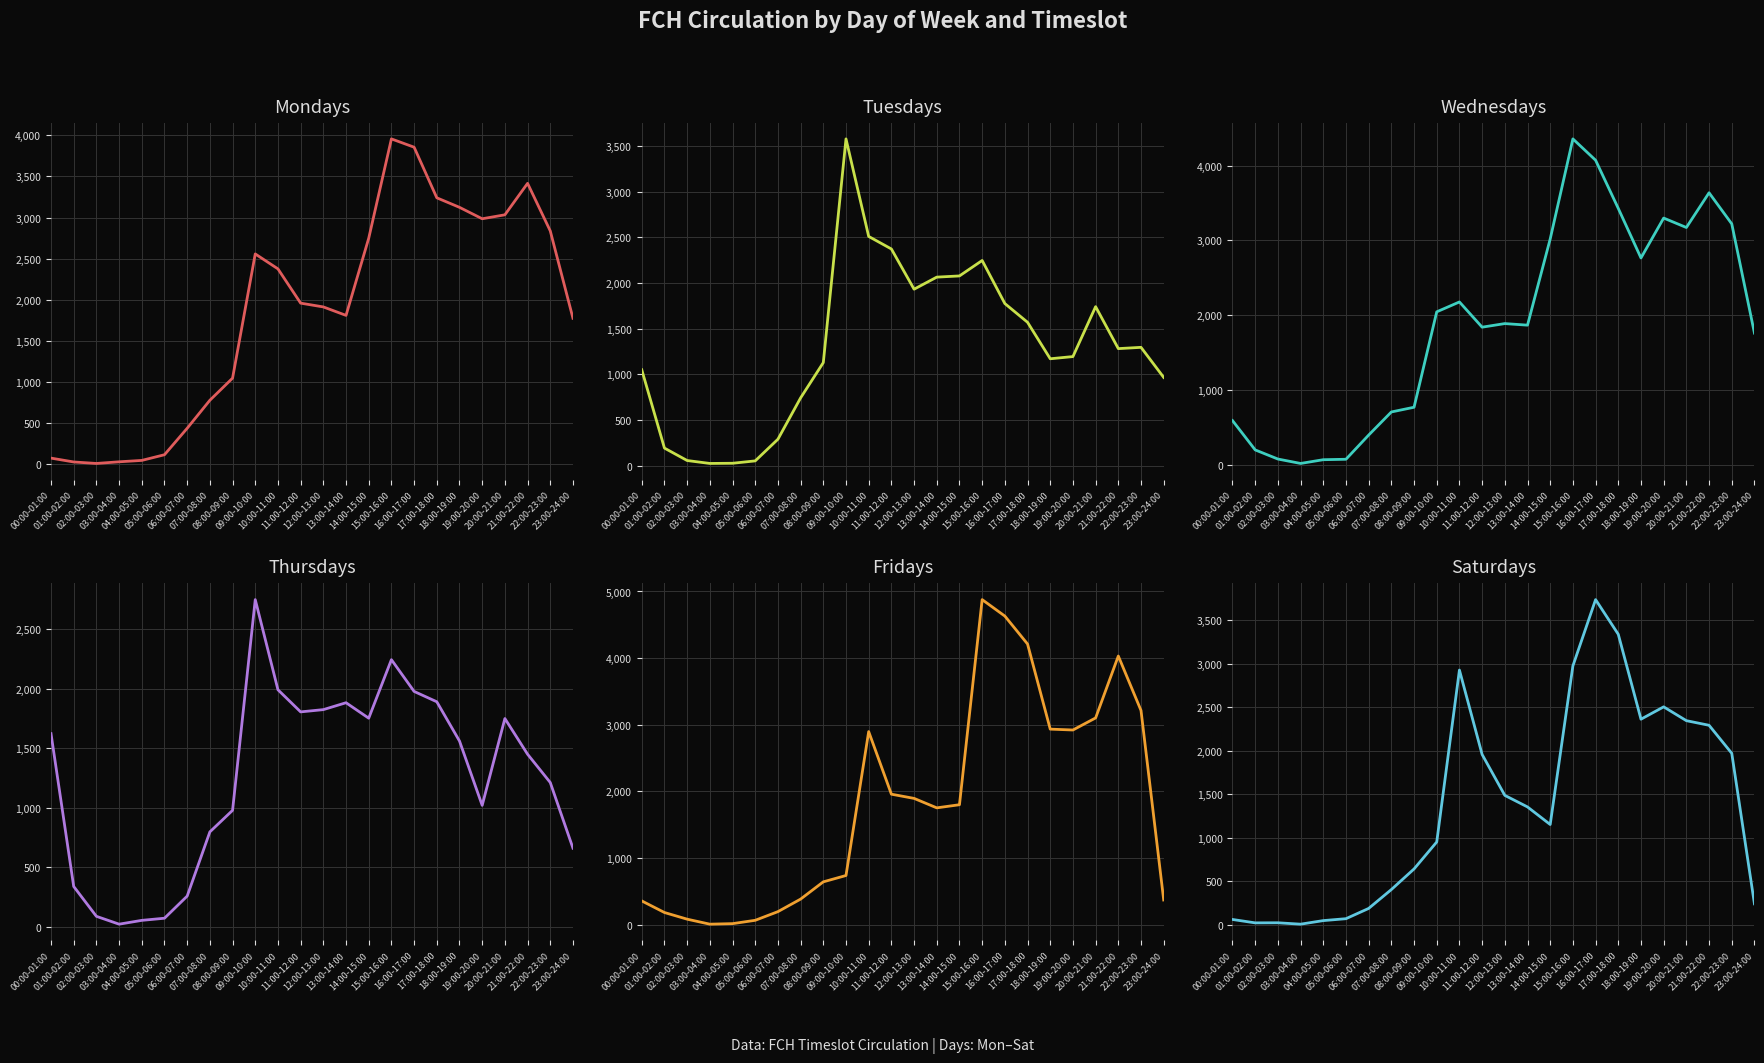

True or false: Saturdays has more than 1 interior local peaks.

True